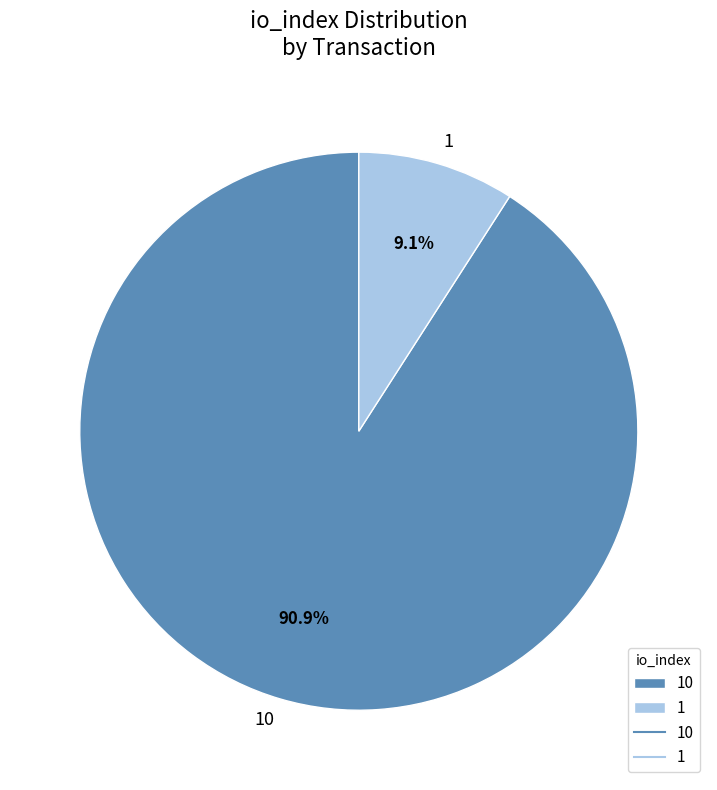

How many slices are in this pie chart?

2